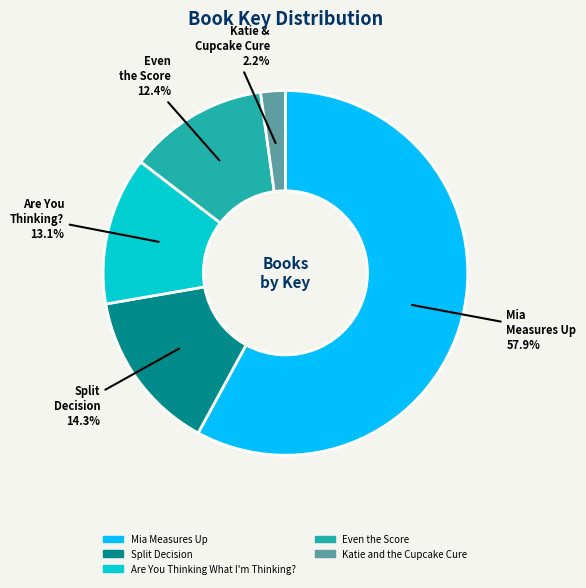

Which has a higher value, Are You Thinking What I'm Thinking? or Split Decision?

Split Decision